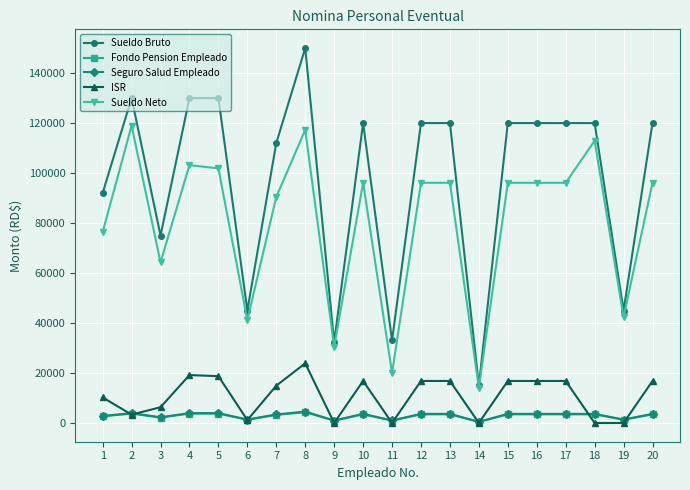

How many lines are shown in the chart?

5